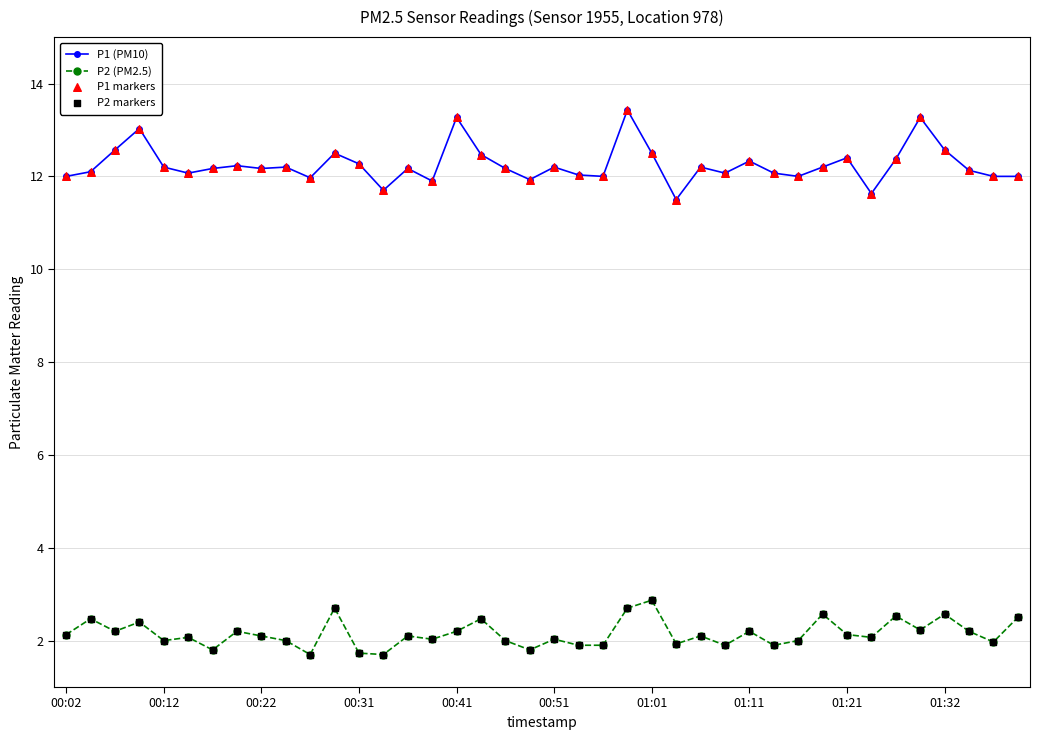

Which series has the largest range (max minus min)?

P1 (PM10)